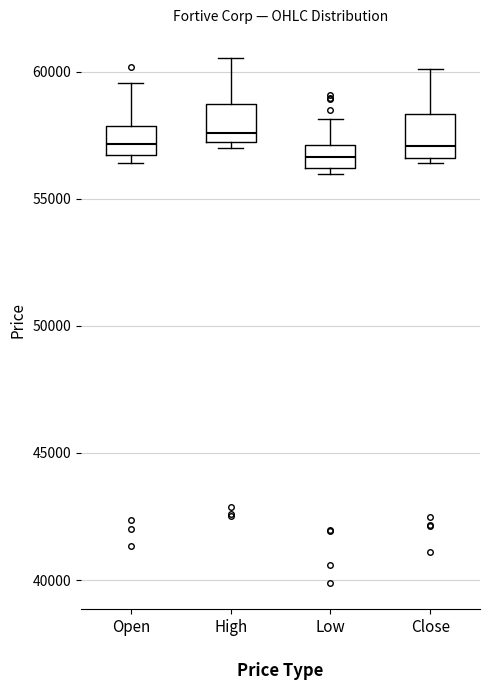

Reading left to right, transcribe this box plot: for each box, give where its median line is, the range the box spans, and where its two whiskers end, as read against the y-axis. The values are not printed on the chart, so give them approximately, as read against the axis.

Open: median 57000, box 56500 to 58000, whiskers 56500 (just below the box's lower edge) to 59500
High: median 57500, box 57000 to 58500, whiskers 57000 (just below the box's lower edge) to 60500
Low: median 56500, box 56000 to 57000, whiskers 56000 (just below the box's lower edge) to 58000
Close: median 57000, box 56500 to 58500, whiskers 56500 (just below the box's lower edge) to 60000